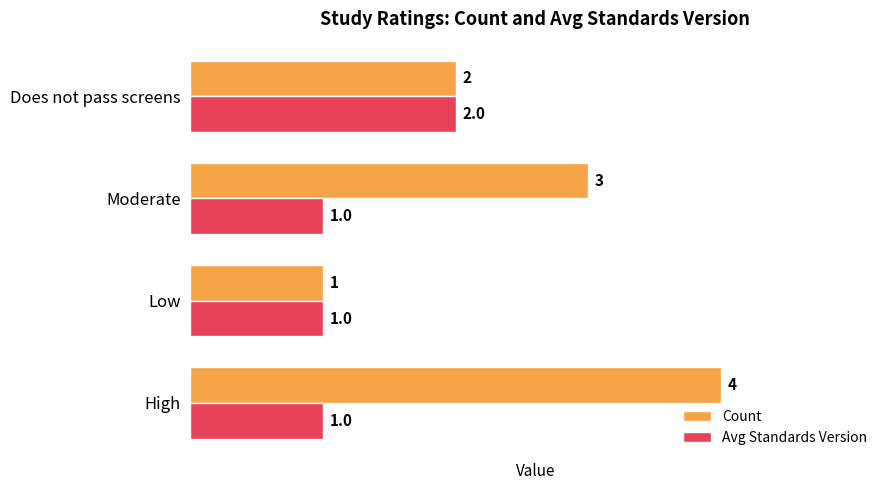

At which category is the sum across all series the highest?

High